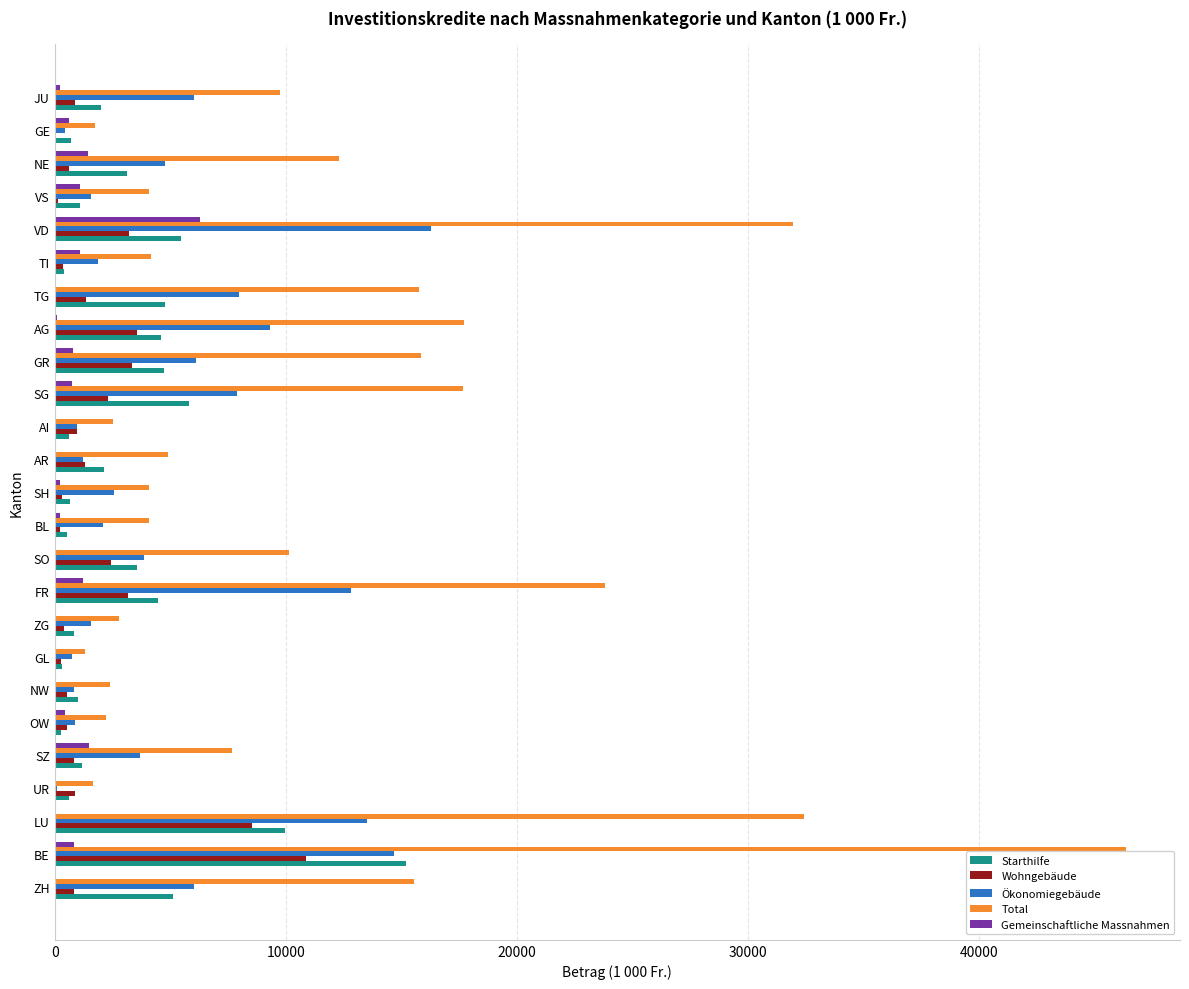

At which category does the chart reach its peak across all series?

BE